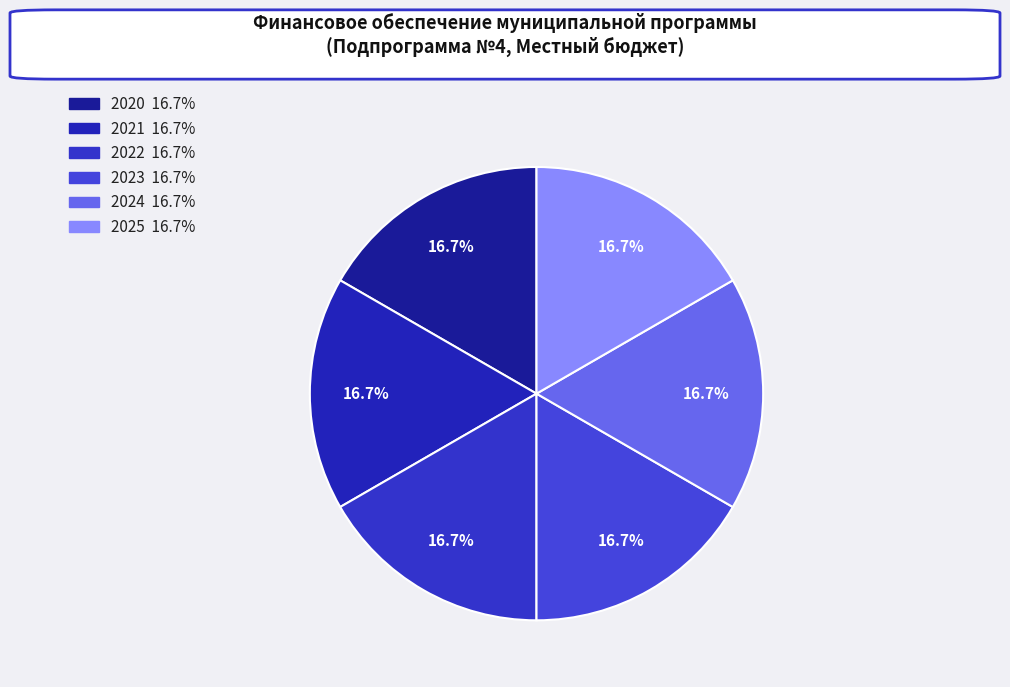

To the nearest percent, what is the average slice percentage?

17%